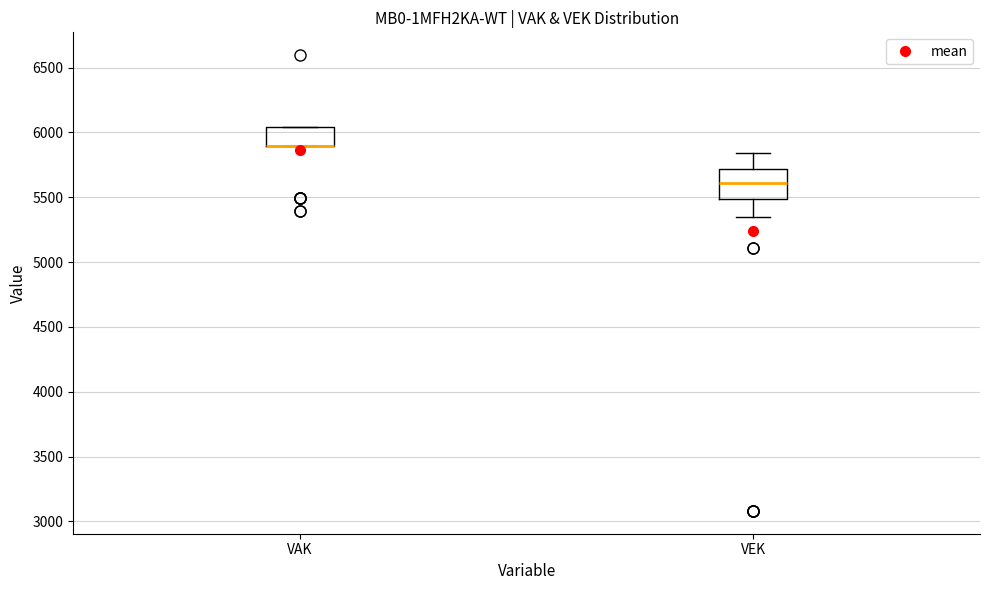

Reading left to right, transcribe this box plot: for each box, give where its median line is, the range the box spans, and where its two whiskers end, as read against the y-axis. The values are not printed on the chart, so give them approximately, as read against the axis.

VAK: median 5900 (drawn on the box's lower edge), box 5900 to 6050, whiskers 5900 to 6050
VEK: median 5600, box 5500 to 5700, whiskers 5350 to 5850